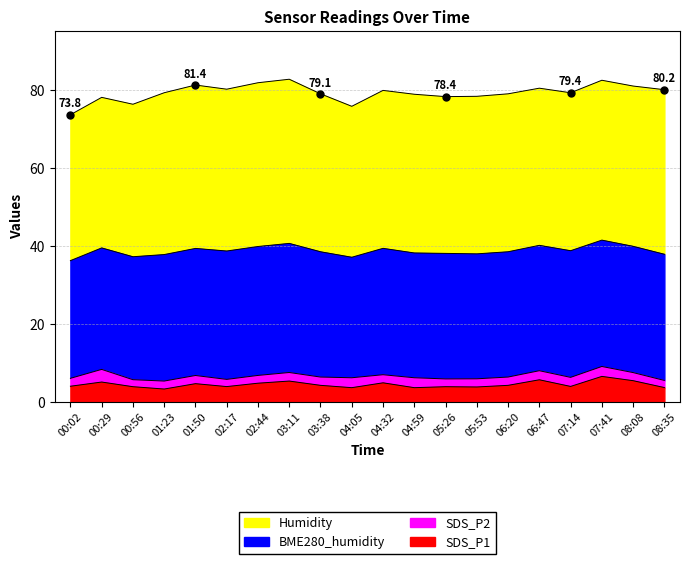

The BME280_humidity series shows 31.2 at 00:29. True or false?

True